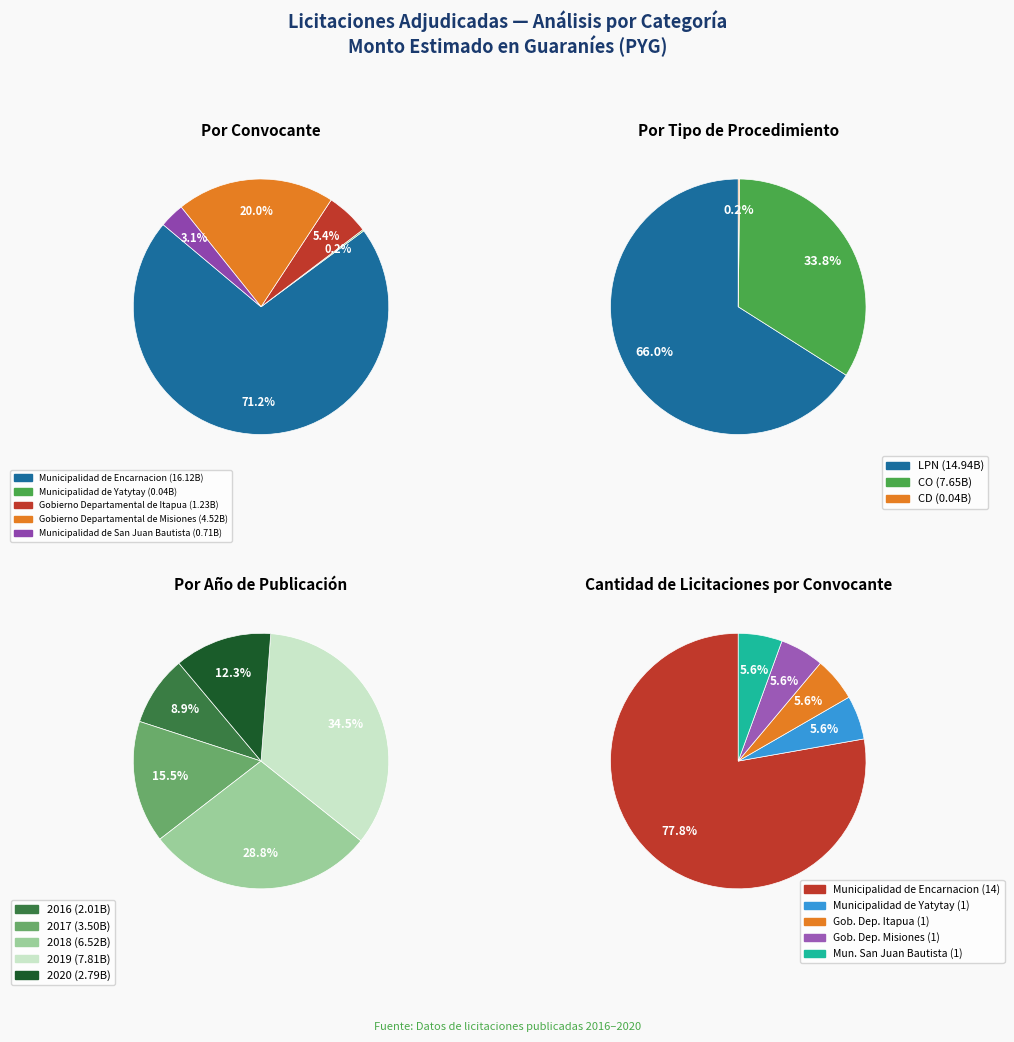

How many segments does this pie chart have?

18